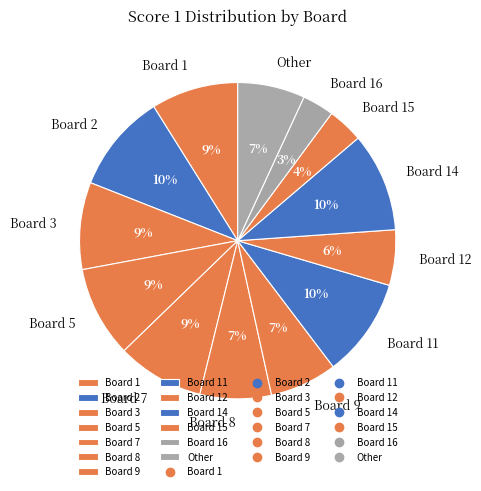

Is the sum of Board 16 and Other greater than half?

No